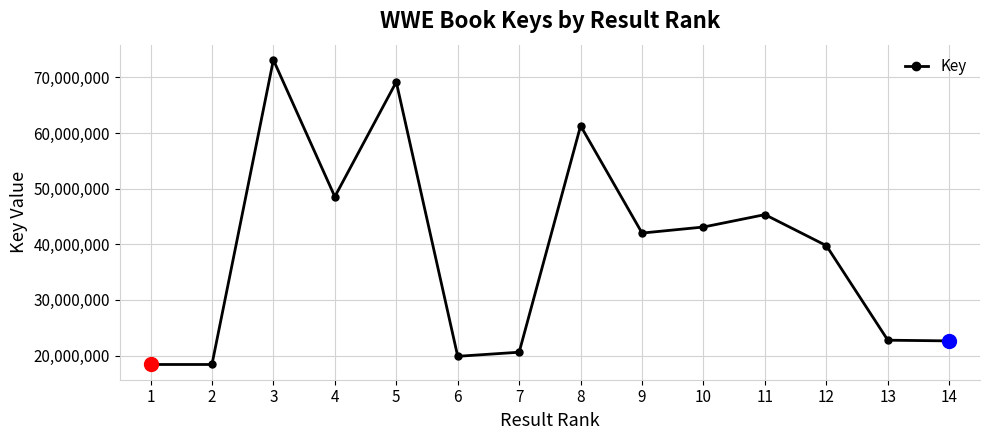

At which label is the value closest to 45760823?

11